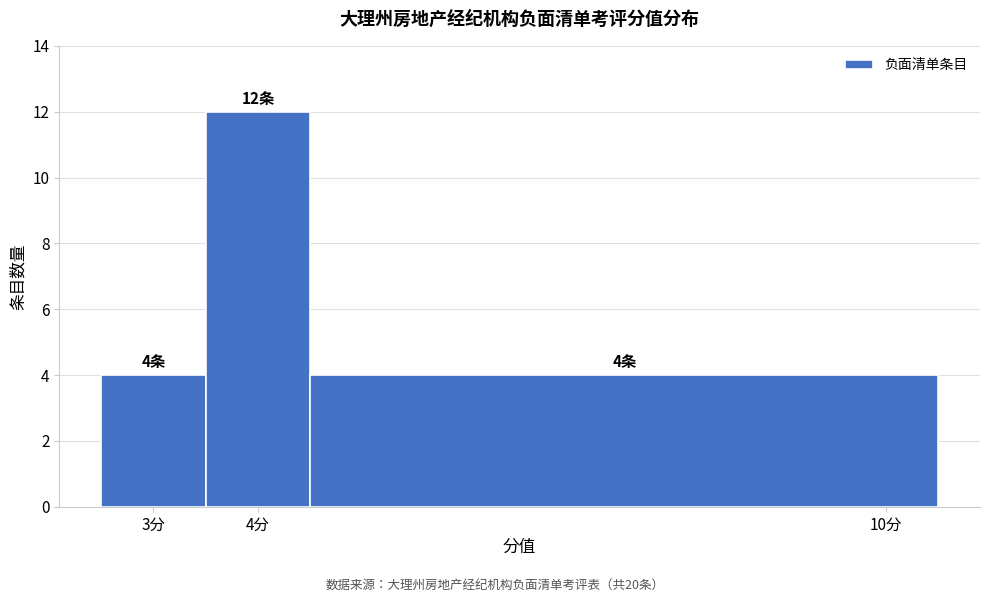

Over which range of the x-axis is the bar tallest?

3.5 to 4.5